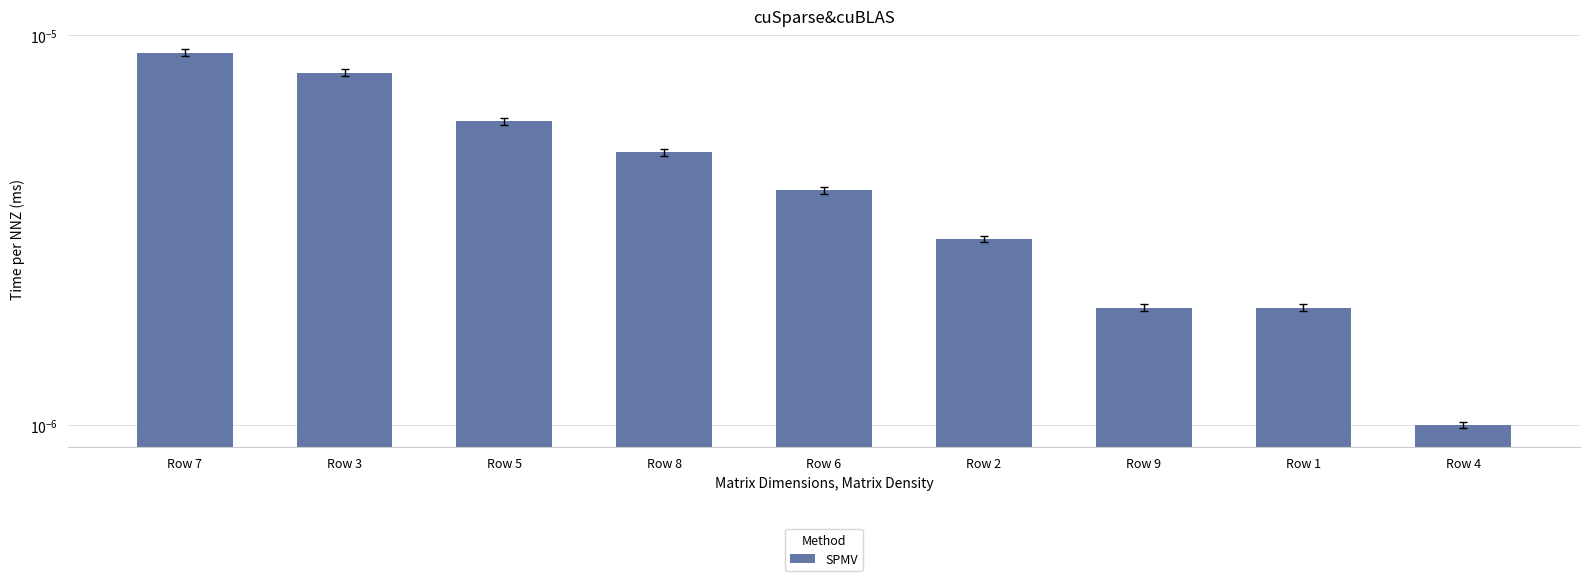

Reading left to right, what are all the values shown in this chart?

Row 7=0.0	Row 3=0.0	Row 5=0.0	Row 8=0.0	Row 6=0.0	Row 2=0.0	Row 9=0.0	Row 1=0.0	Row 4=0.0